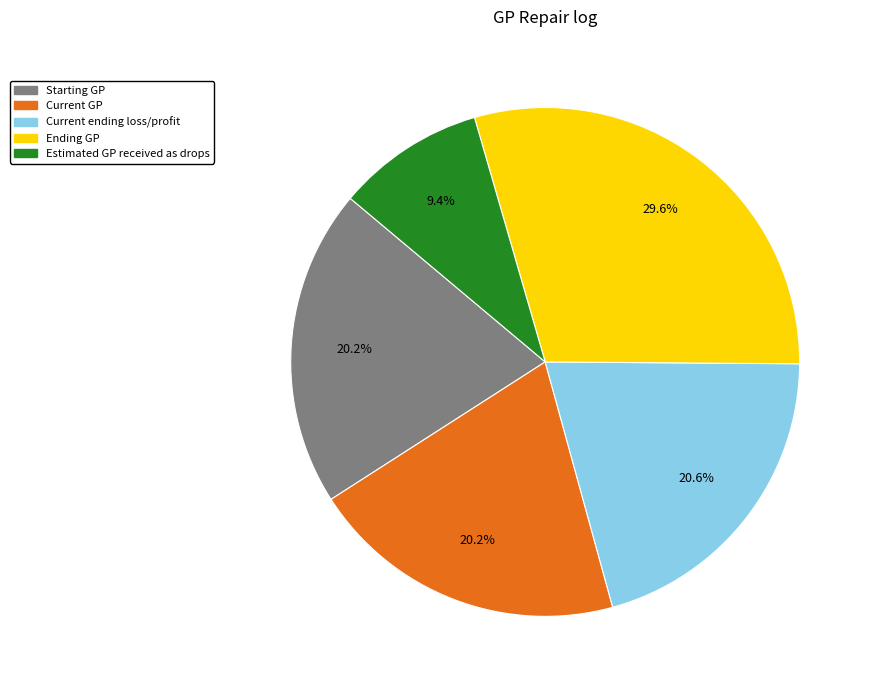

How many segments does this pie chart have?

5